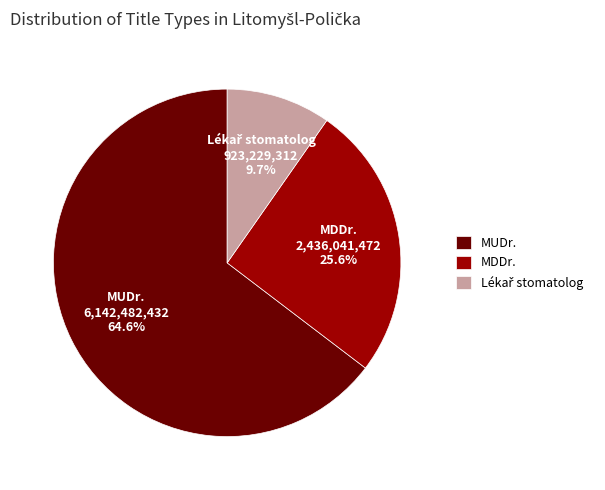

What is the largest slice in the pie chart?

MUDr.